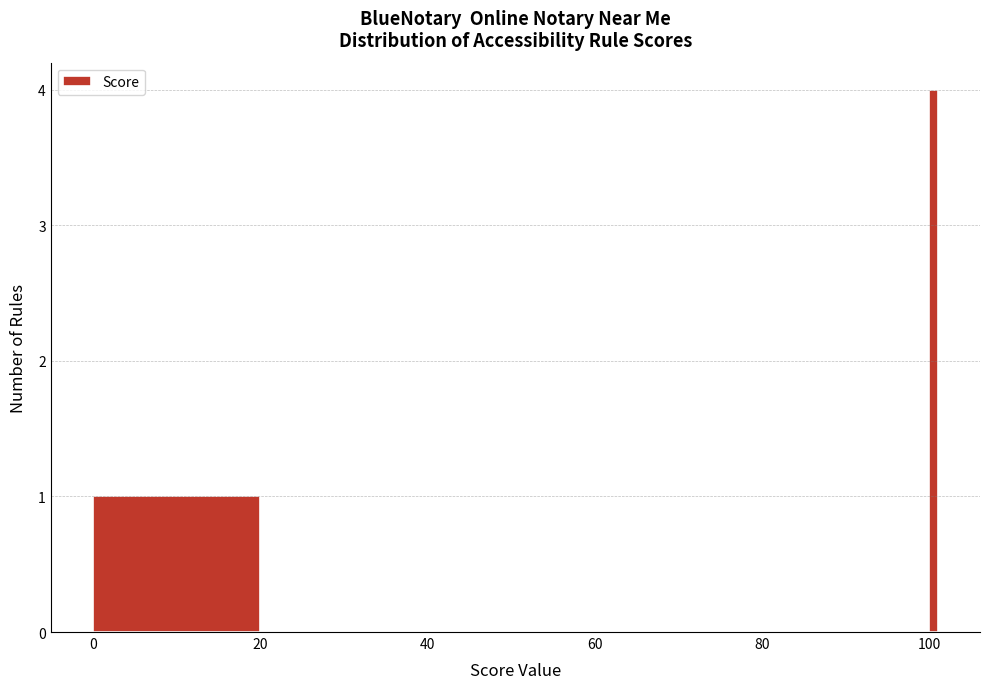

Around what value on the x-axis is the tallest bar? Give the approximate position of its centre, as read against the axis.

100